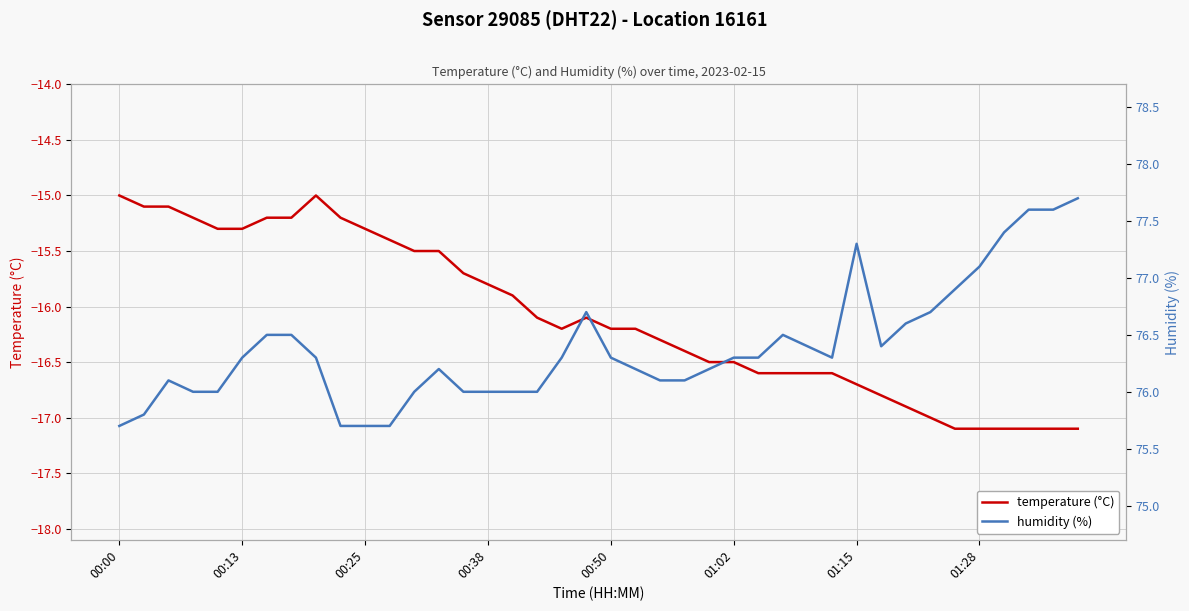

How many distinct data groups are displayed?

2